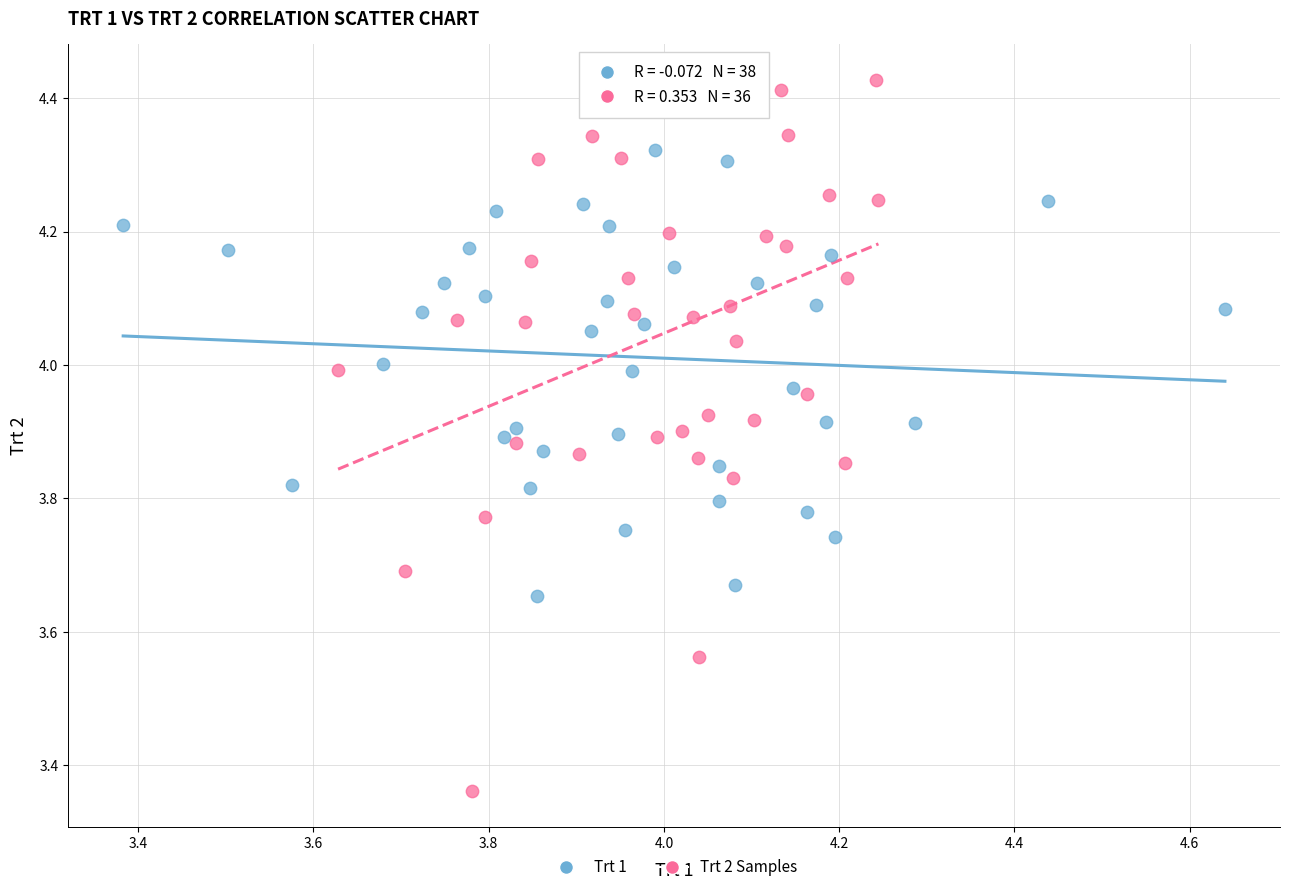

Which series has the widest spread of Y values?

Trt 2 Samples